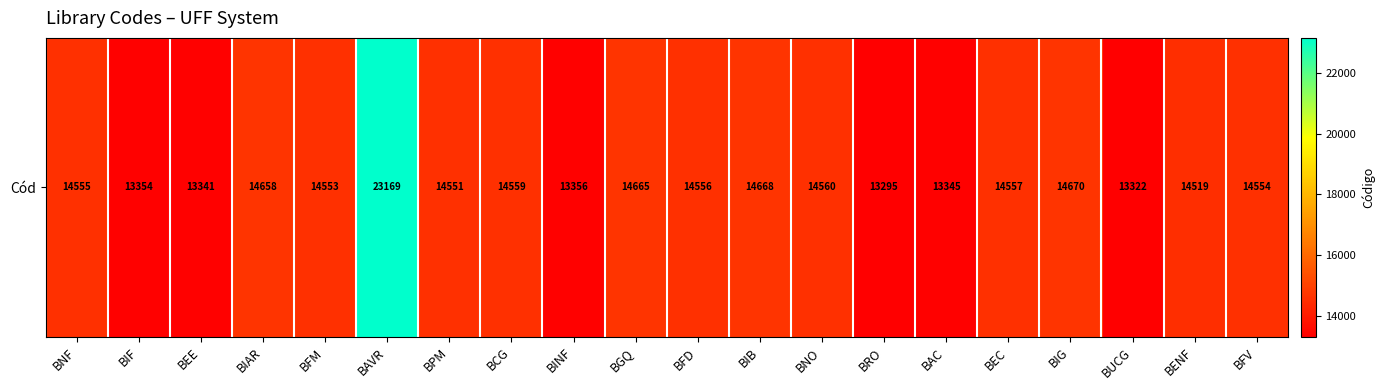

Reading left to right, list all the values displayed in this chart.

14555	13354	13341	14658	14553	23169	14551	14559	13356	14665	14556	14668	14560	13295	13345	14557	14670	13322	14519	14554